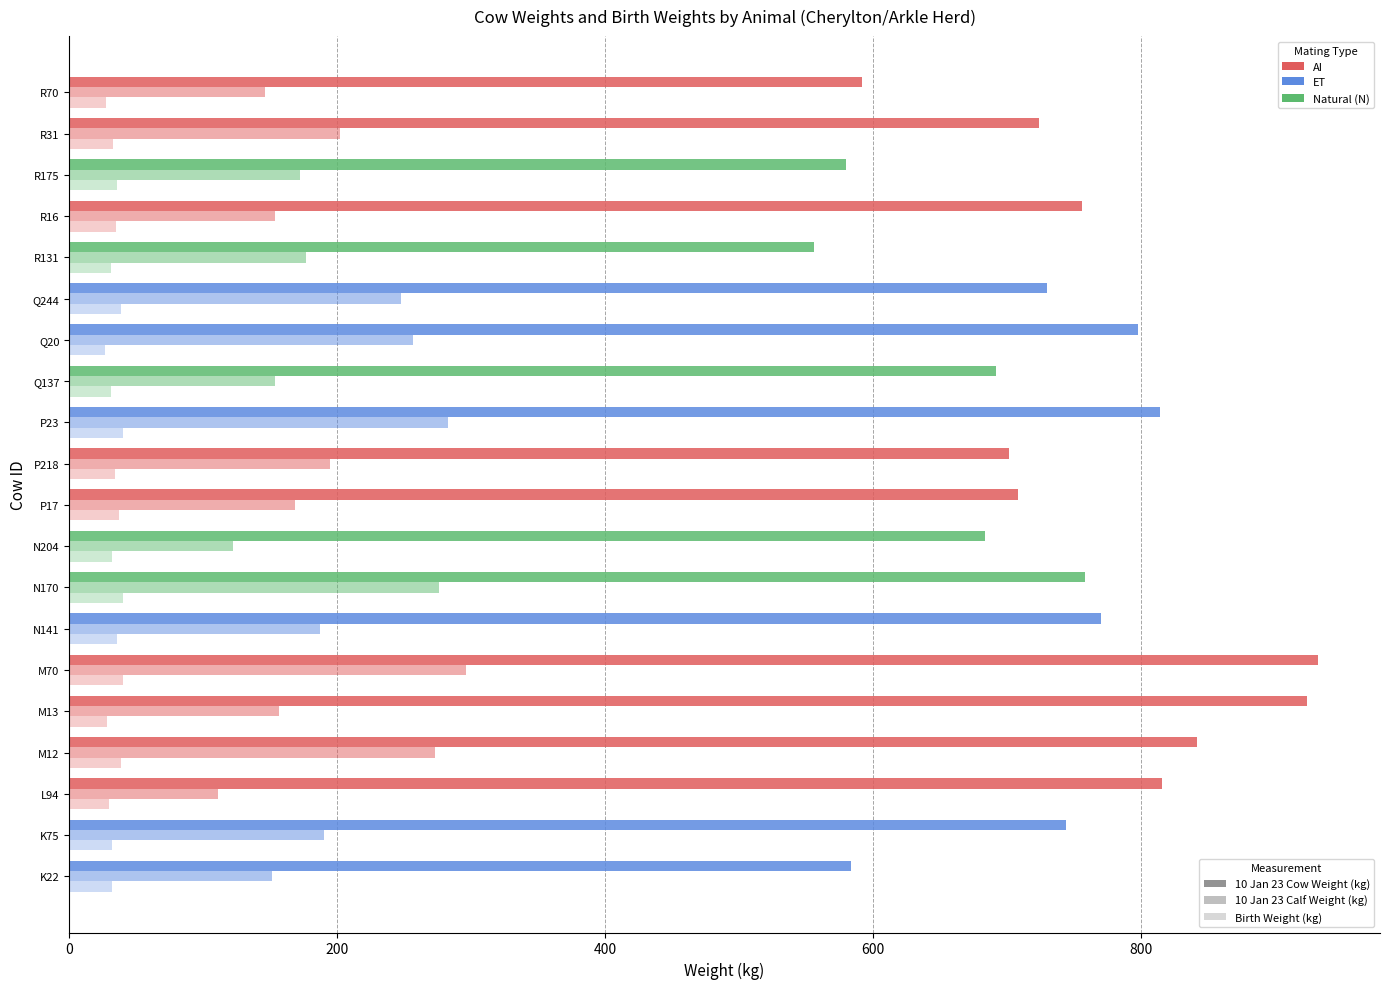

The value of Birth Weight (kg) at R175 is 9.1. True or false?

False